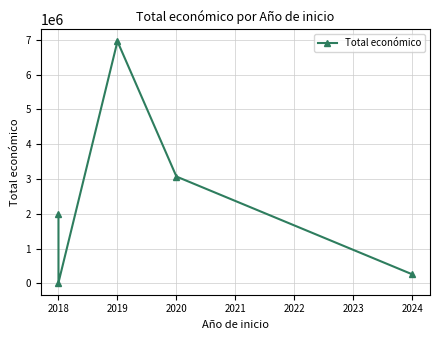

Where is the first local minimum?

2018